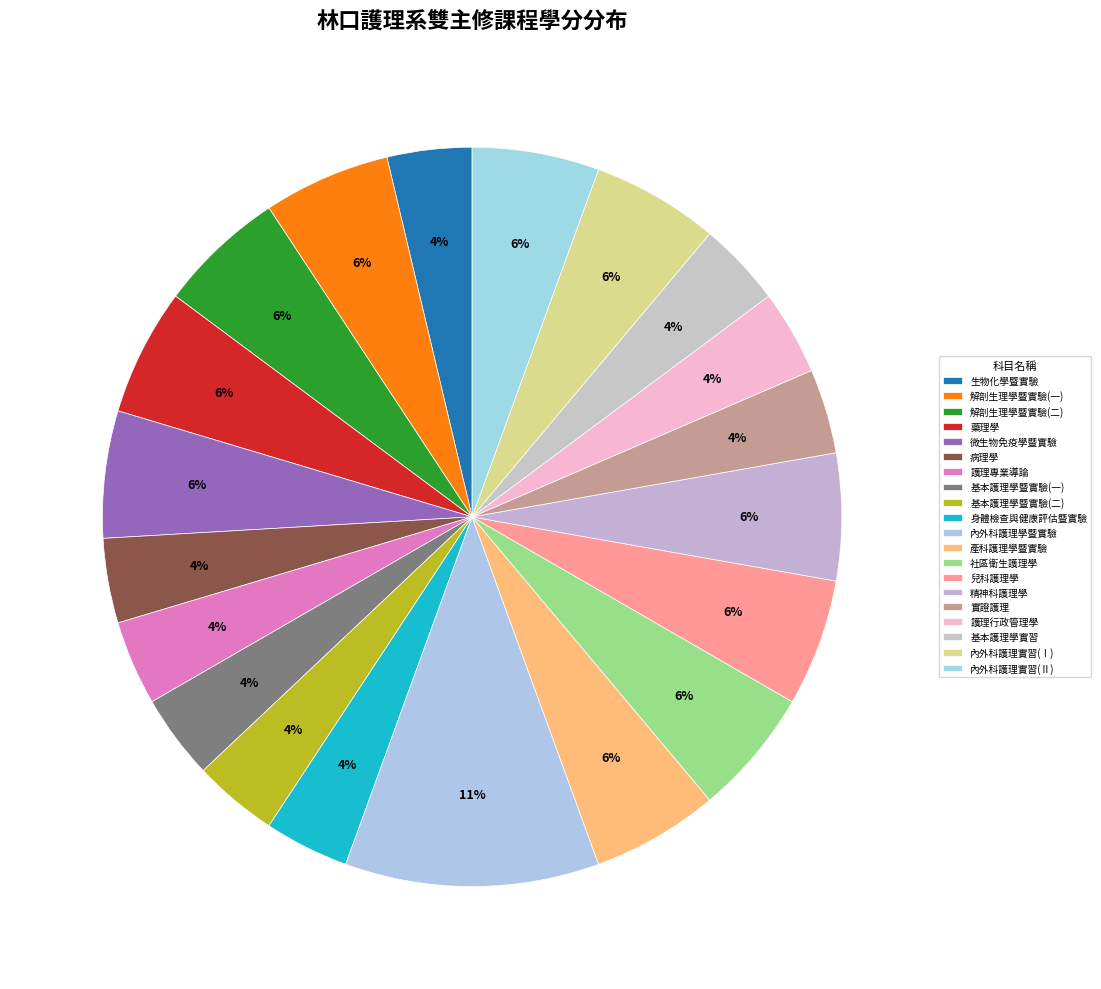

Count the number of slices in the pie.

20